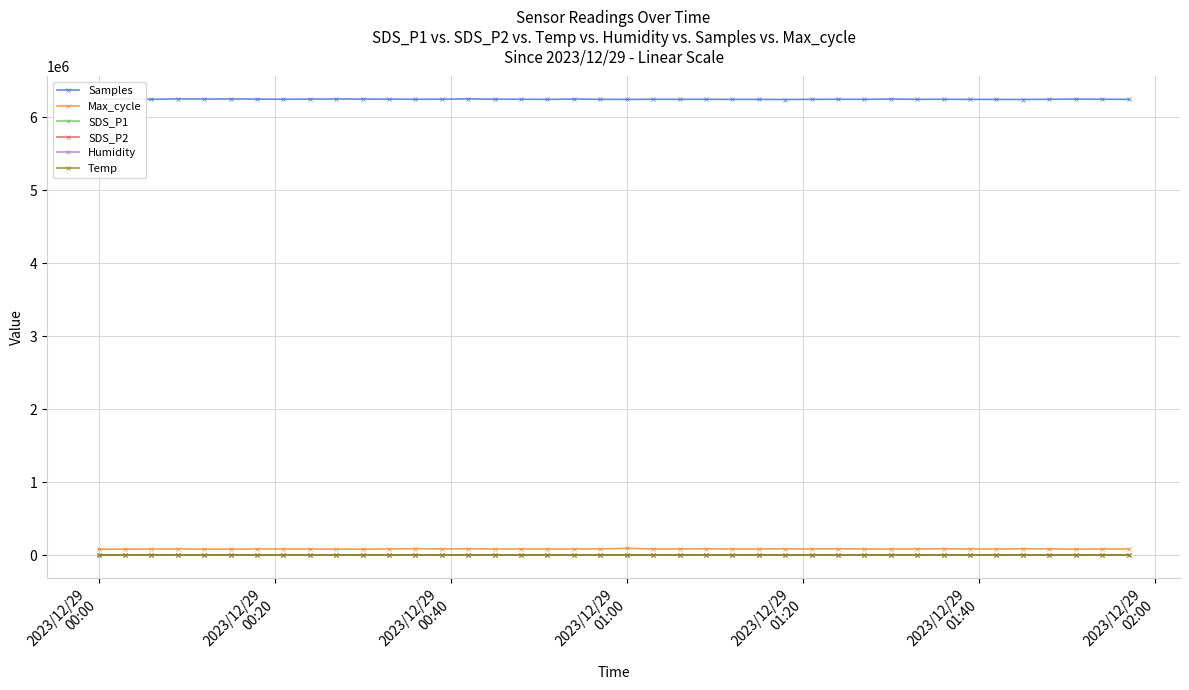

True or false: SDS_P2 has more than 0 interior local peaks.

True